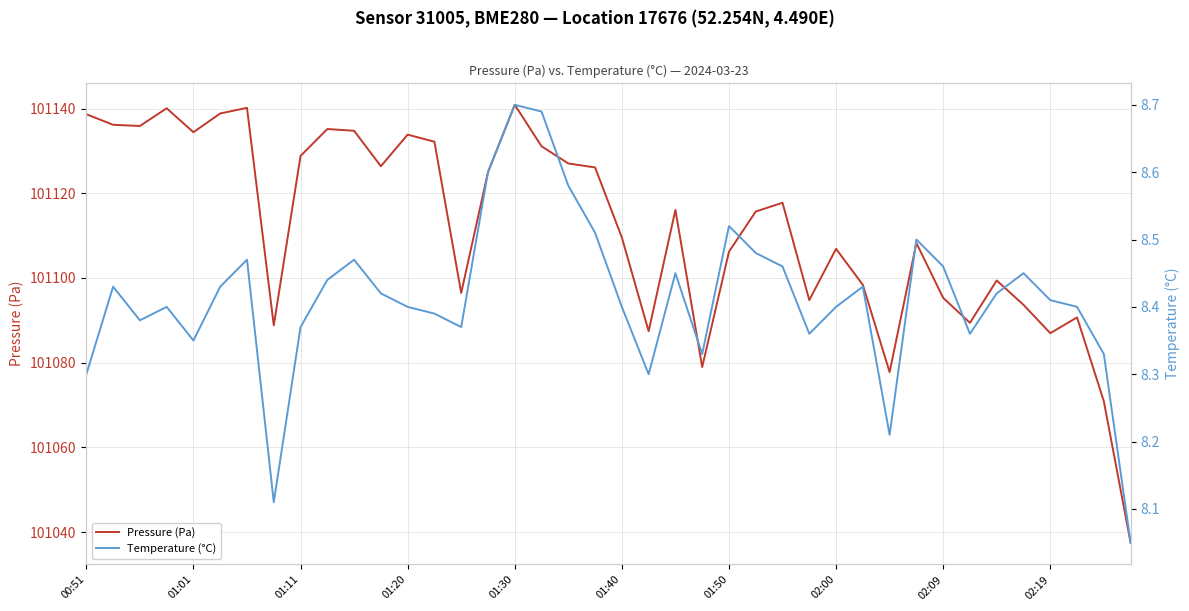

What is the highest value of the Pressure (Pa) series?

101140.9